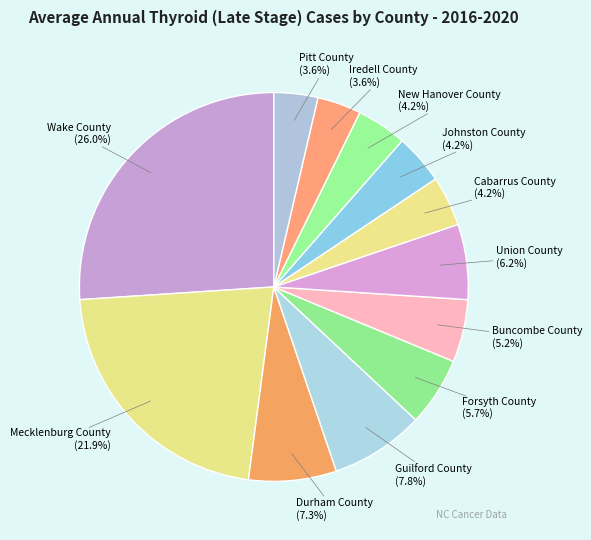

To the nearest percent, what is the average slice percentage?

8%